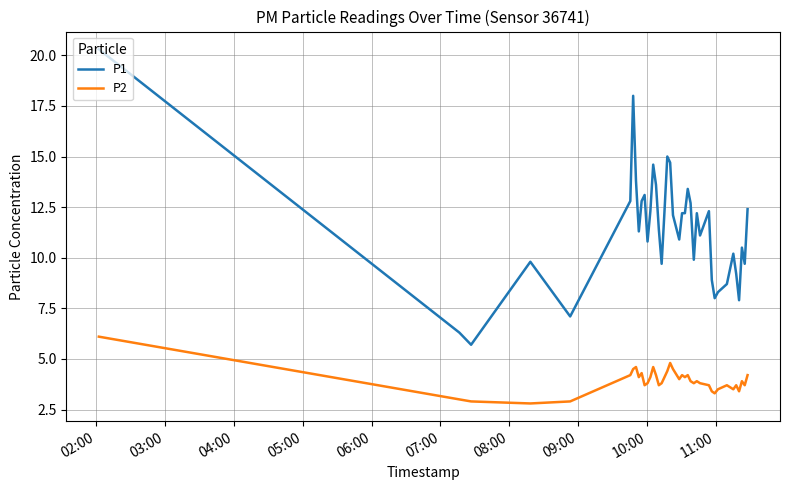

What is the highest value of the P1 series?

20.3